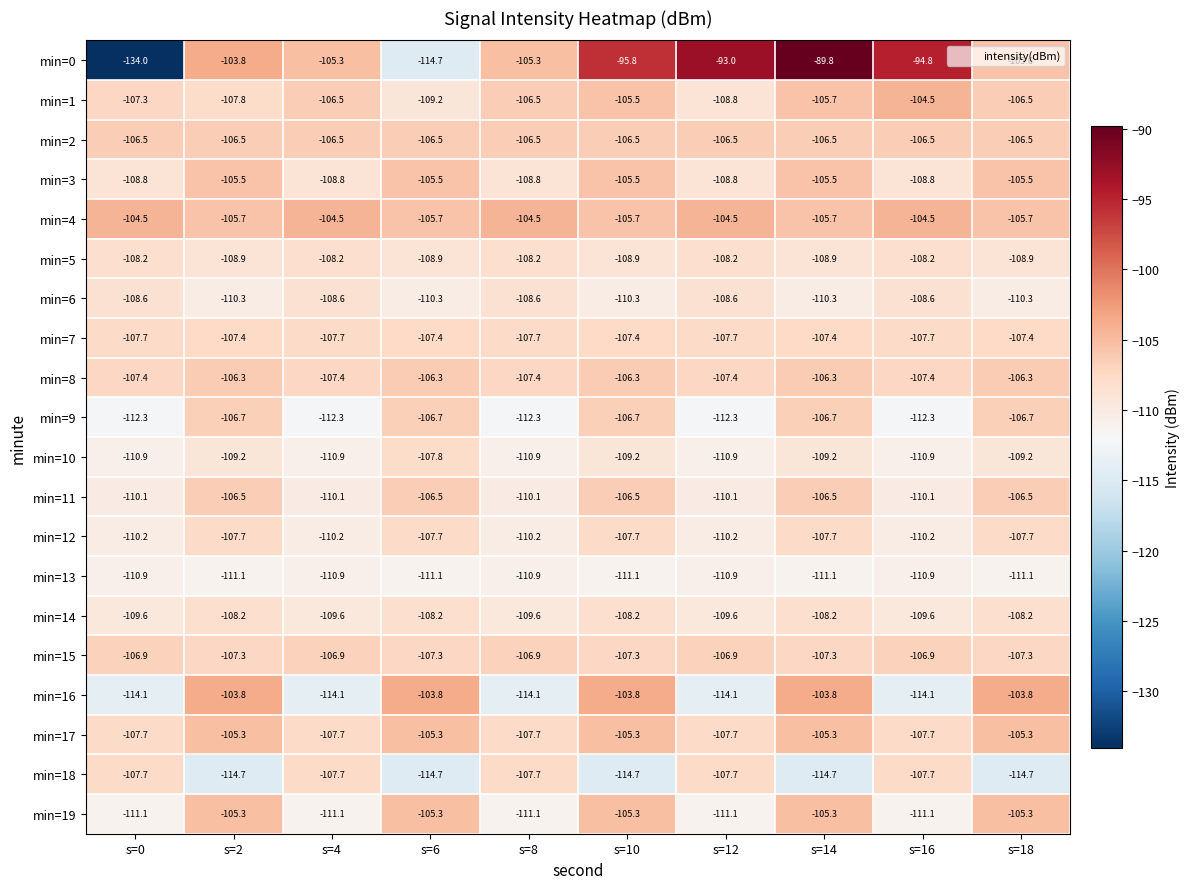

Which label corresponds to the largest value in the chart?

s=14